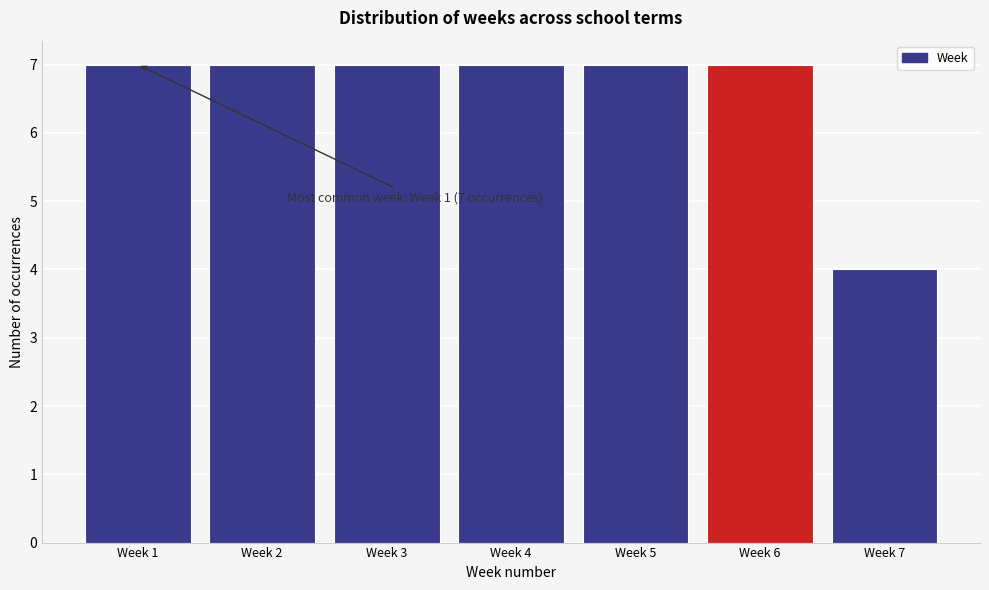

Reading right to left, extract all data points from this chart.

Week 7=4	Week 6=7	Week 5=7	Week 4=7	Week 3=7	Week 2=7	Week 1=7